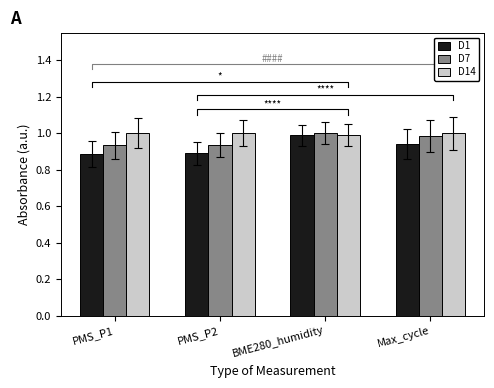

Reading left to right, transcribe all the data shown in this chart.

D1: PMS_P1=0.9	PMS_P2=0.9	BME280_humidity=1.0	Max_cycle=0.9
D7: PMS_P1=0.9	PMS_P2=0.9	BME280_humidity=1.0	Max_cycle=1.0
D14: PMS_P1=1.0	PMS_P2=1.0	BME280_humidity=1.0	Max_cycle=1.0